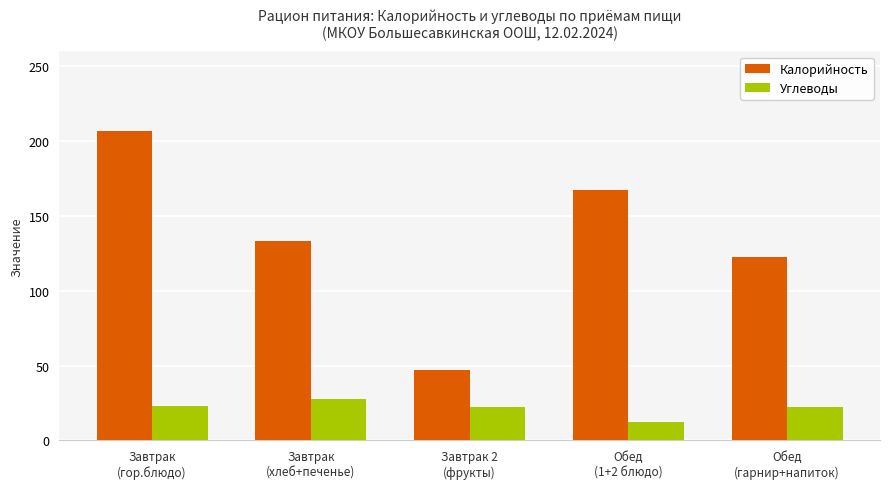

Are the bars horizontal?

No